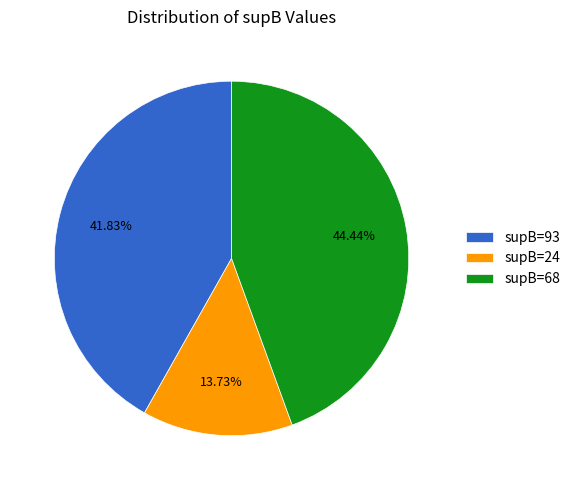

Does supB=24 account for over 50% of the chart?

No